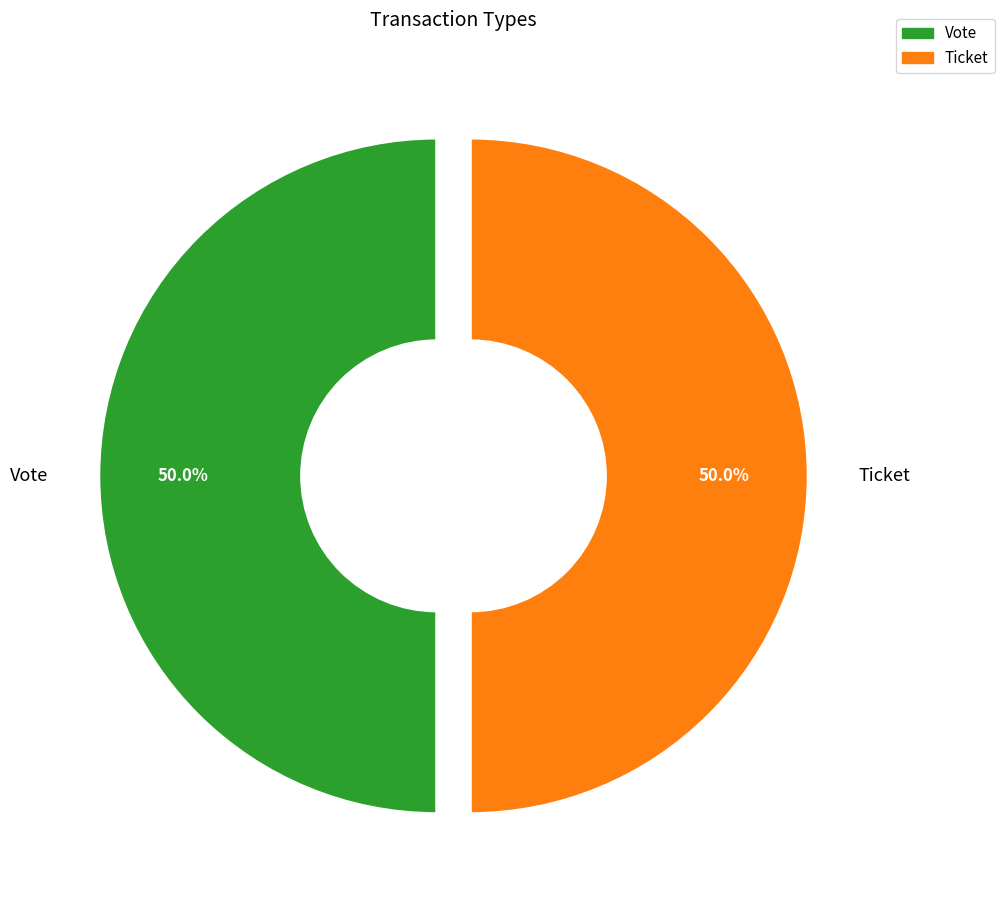

What is the ratio of the value at Vote to the value at Ticket?

1.0